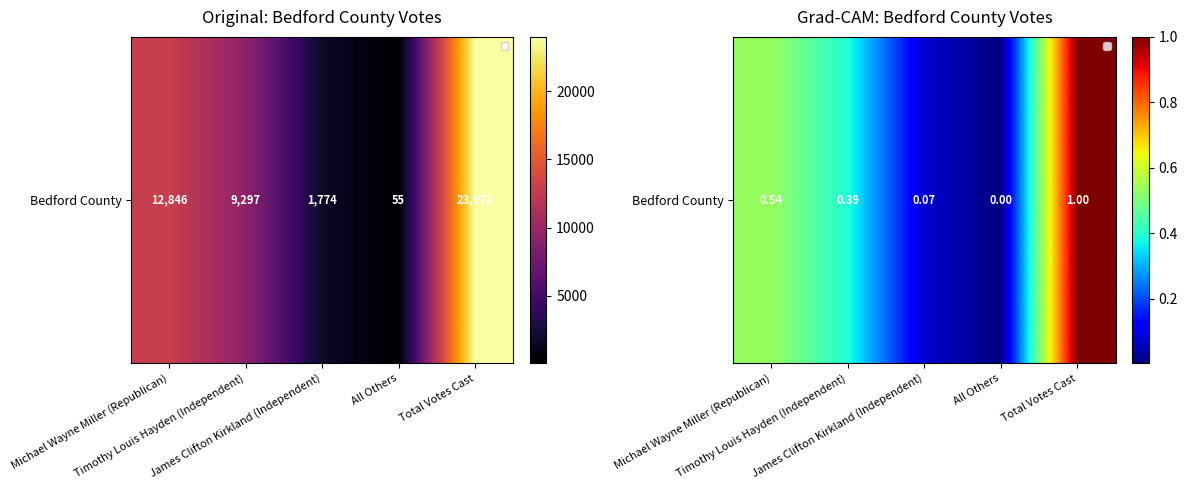

Approximately how many times larger is the value at Timothy Louis Hayden (Independent) compared to Total Votes Cast?

0.4